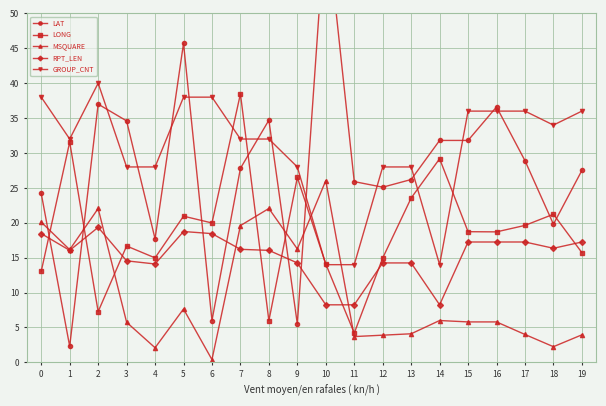

Between 16 and 4, which is larger?

16